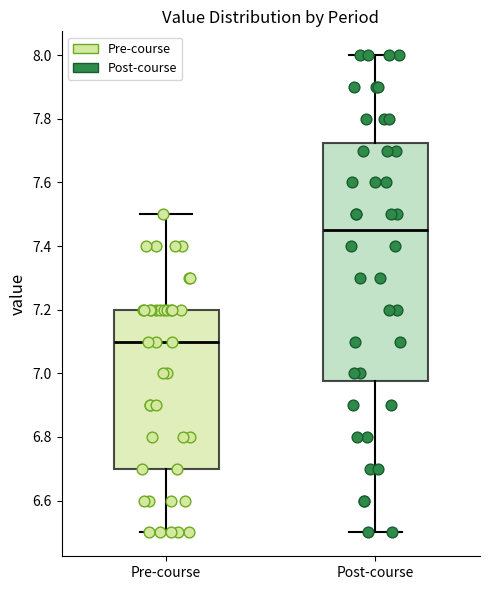

Reading left to right, transcribe this box plot: for each box, give where its median line is, the range the box spans, and where its two whiskers end, as read against the y-axis. The values are not printed on the chart, so give them approximately, as read against the axis.

Pre-course: median 7.10, box 6.70 to 7.20, whiskers 6.50 to 7.50
Post-course: median 7.46, box 6.98 to 7.72, whiskers 6.50 to 8.00